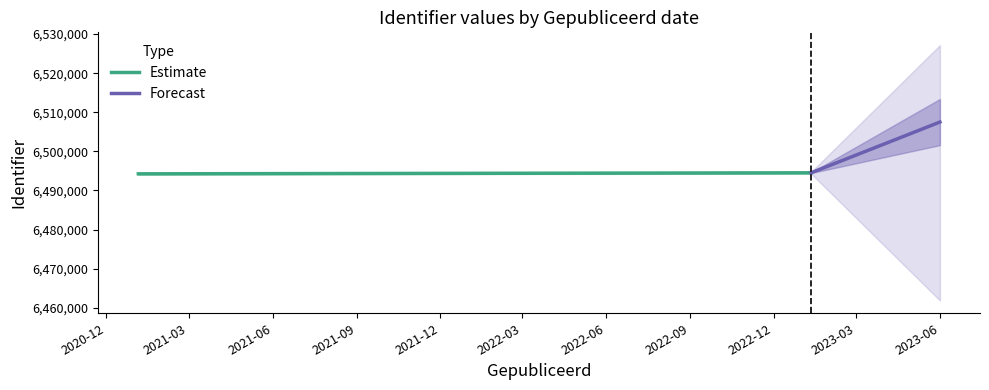

What value does the Estimate series have at 2021-03?

6494509.0